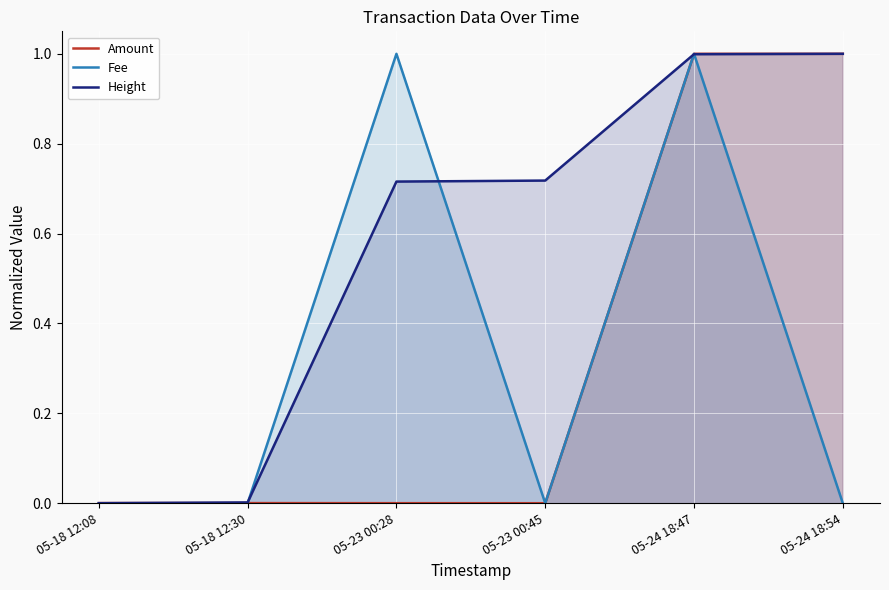

Which series changed the most between 05-18 12:08 and 05-23 00:28?

Fee